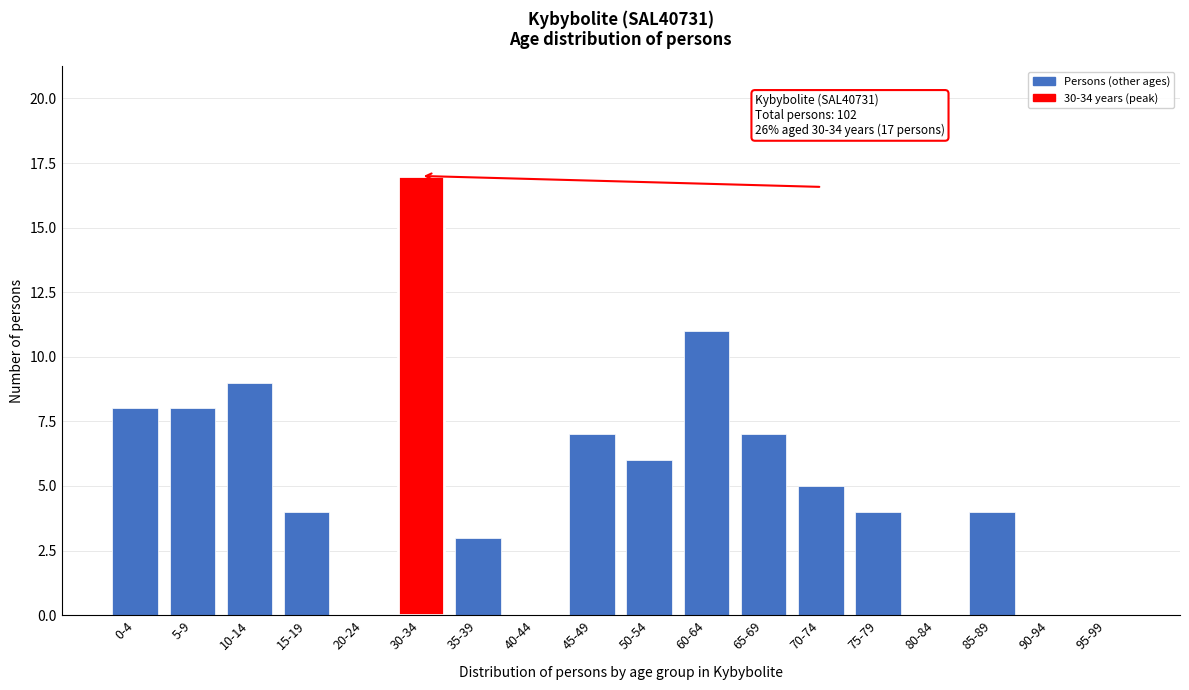

Reading right to left, extract all data points from this chart.

95-99=0	90-94=0	85-89=4	80-84=0	75-79=4	70-74=5	65-69=7	60-64=11	50-54=6	45-49=7	40-44=0	35-39=3	30-34=17	20-24=0	15-19=4	10-14=9	5-9=8	0-4=8